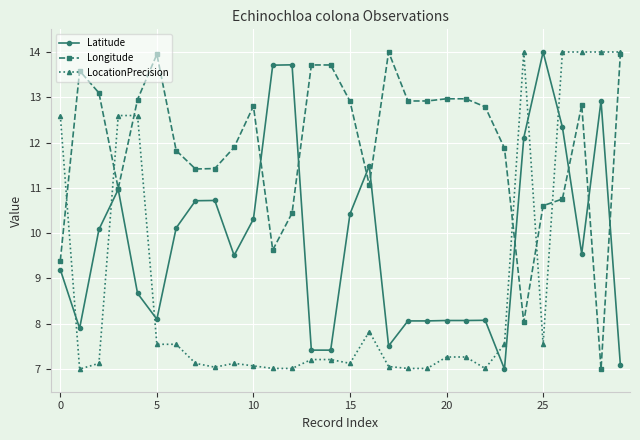

What are all the series names shown in the legend?

Latitude, Longitude, LocationPrecision